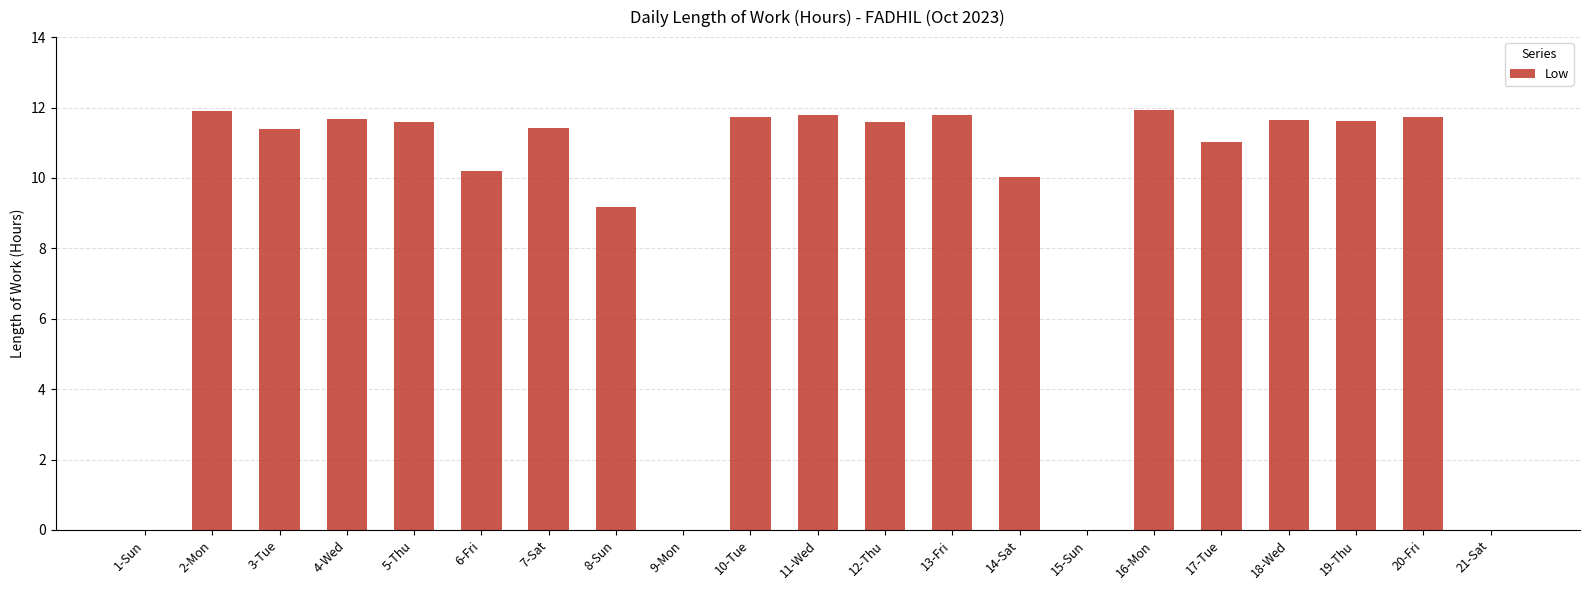

What is the greatest value displayed?

11.9